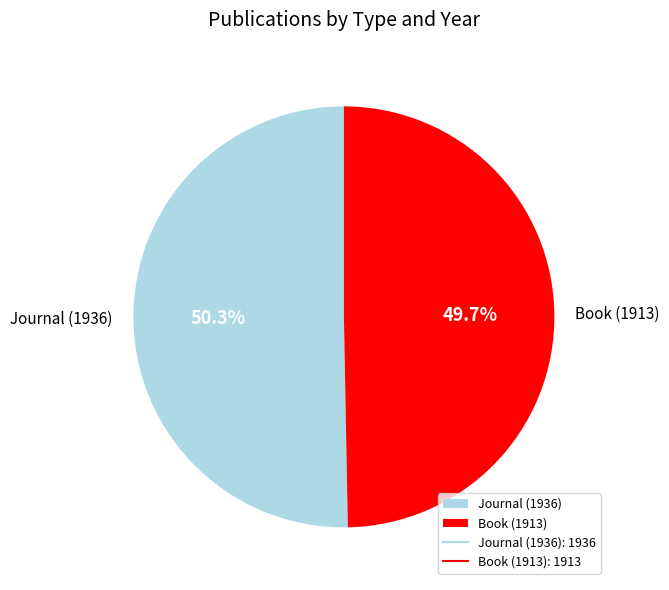

What portion of the pie excludes Journal (1936)?

49.7%